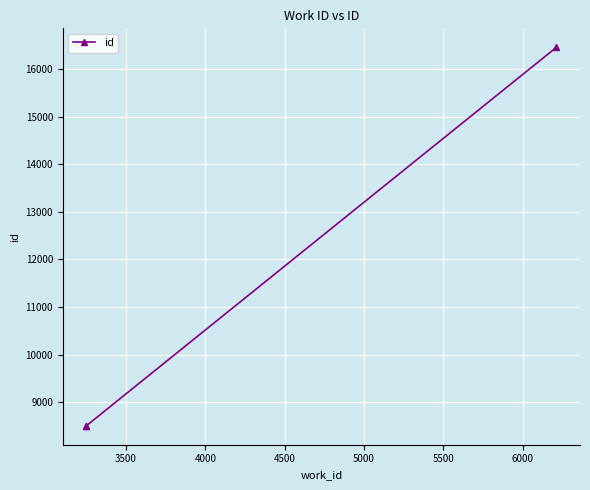

How many lines are shown in the chart?

1